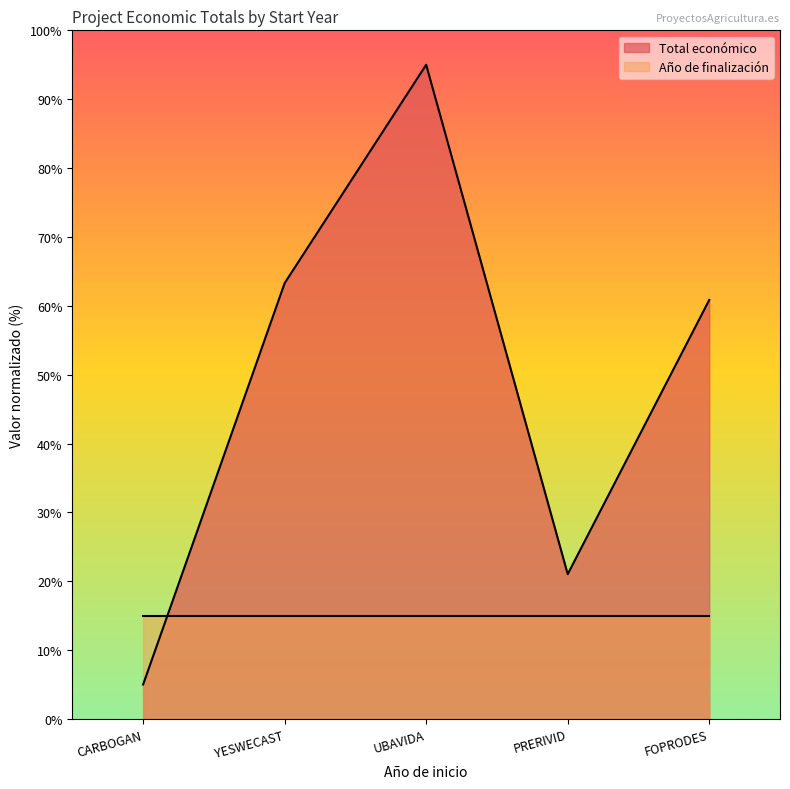

What is the average value?

49.0